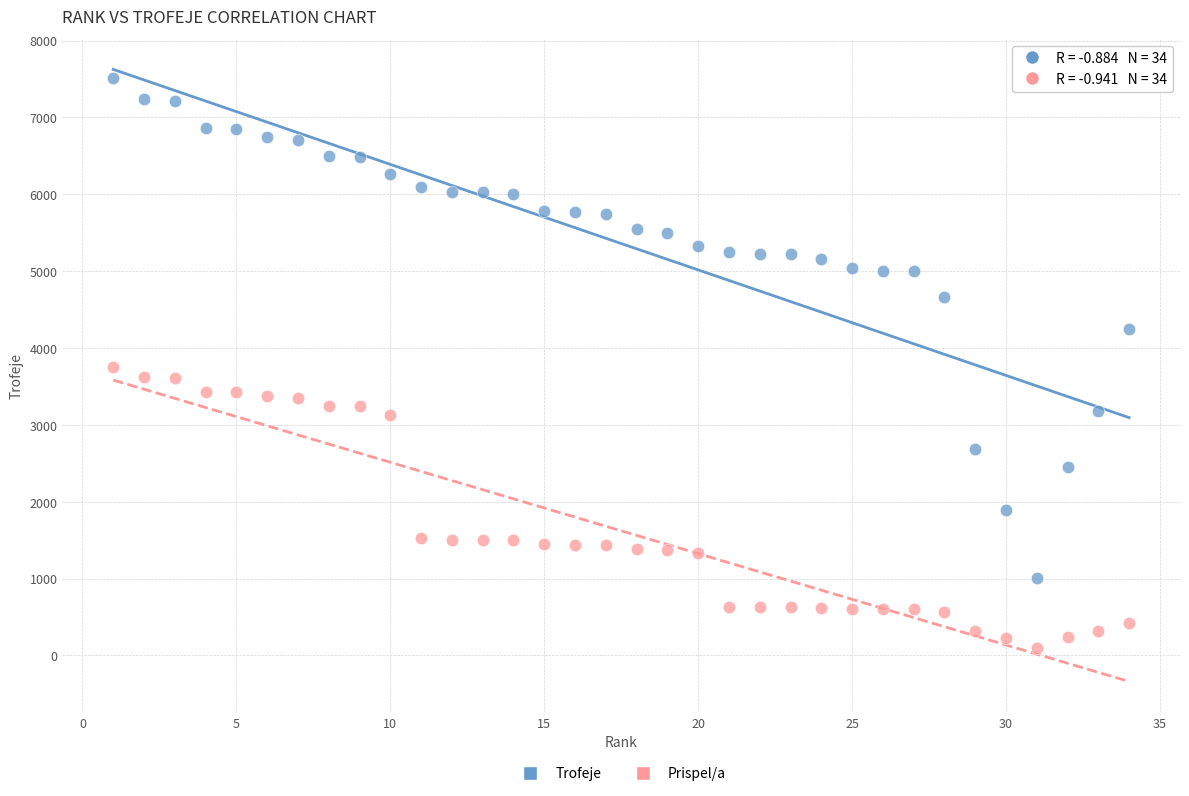

Across all data points, what is the range of X values (max minus min)?

33